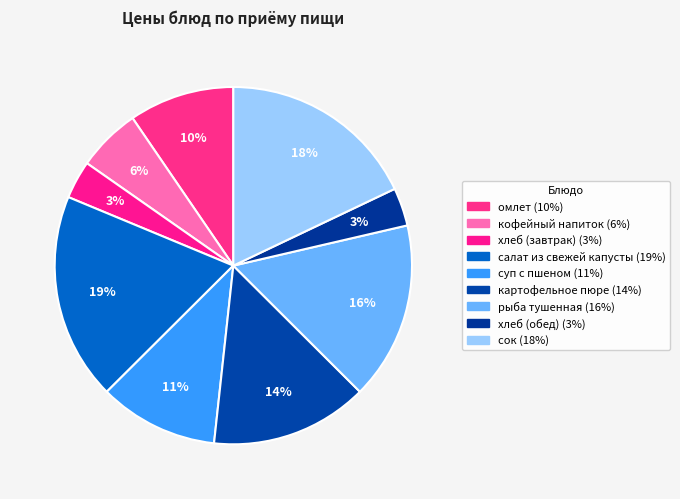

Count the number of slices in the pie.

9